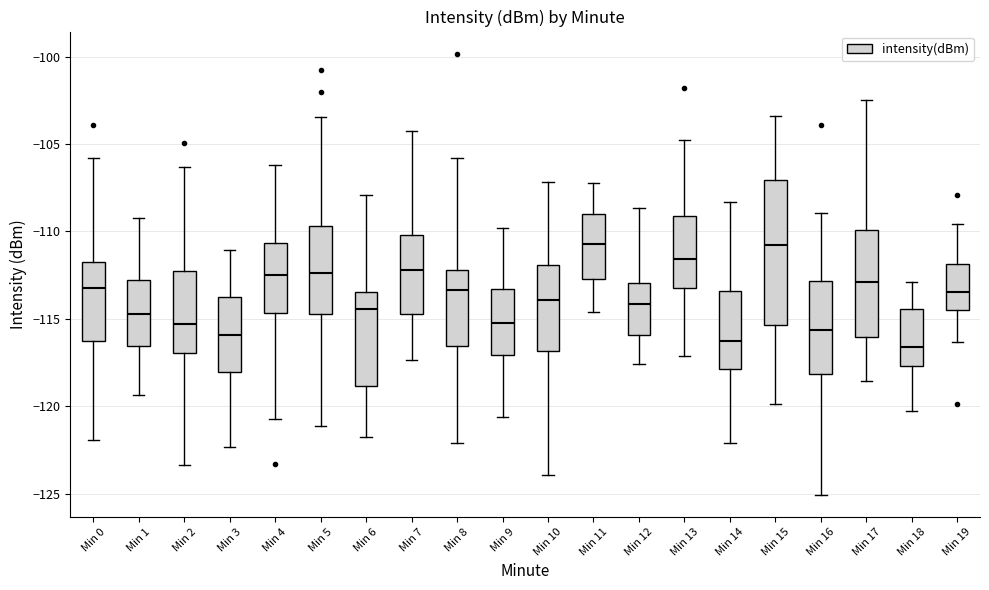

Comparing the boxes themselves (not the whiskers), which one is the tallest?

Min 15